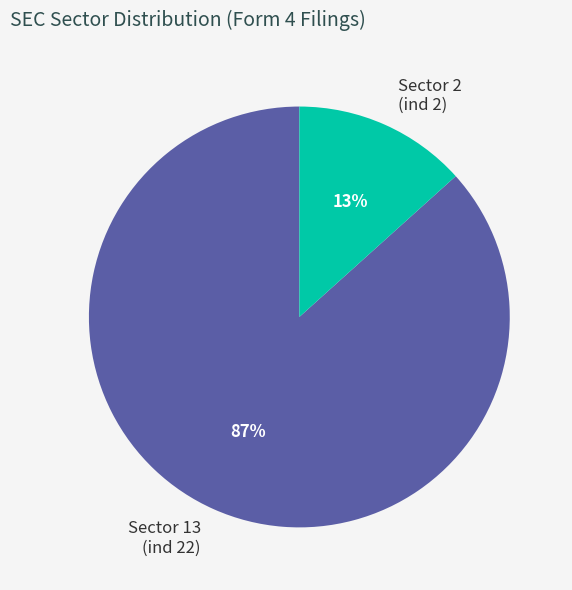

Which slice represents more than half of the pie?

Sector 13 (ind 22)